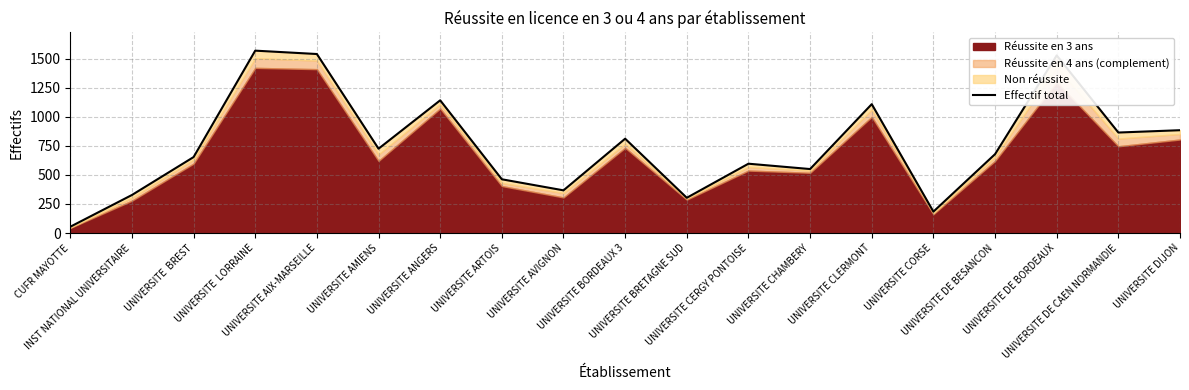

Between UNIVERSITE AIX-MARSEILLE and UNIVERSITE DIJON, which is larger?

UNIVERSITE AIX-MARSEILLE